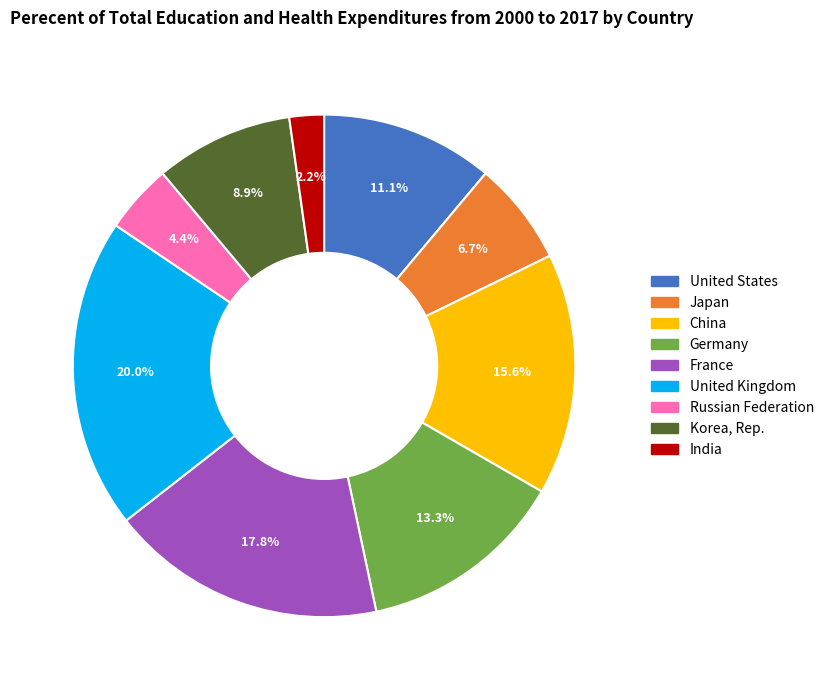

Is there a majority slice in this chart?

No